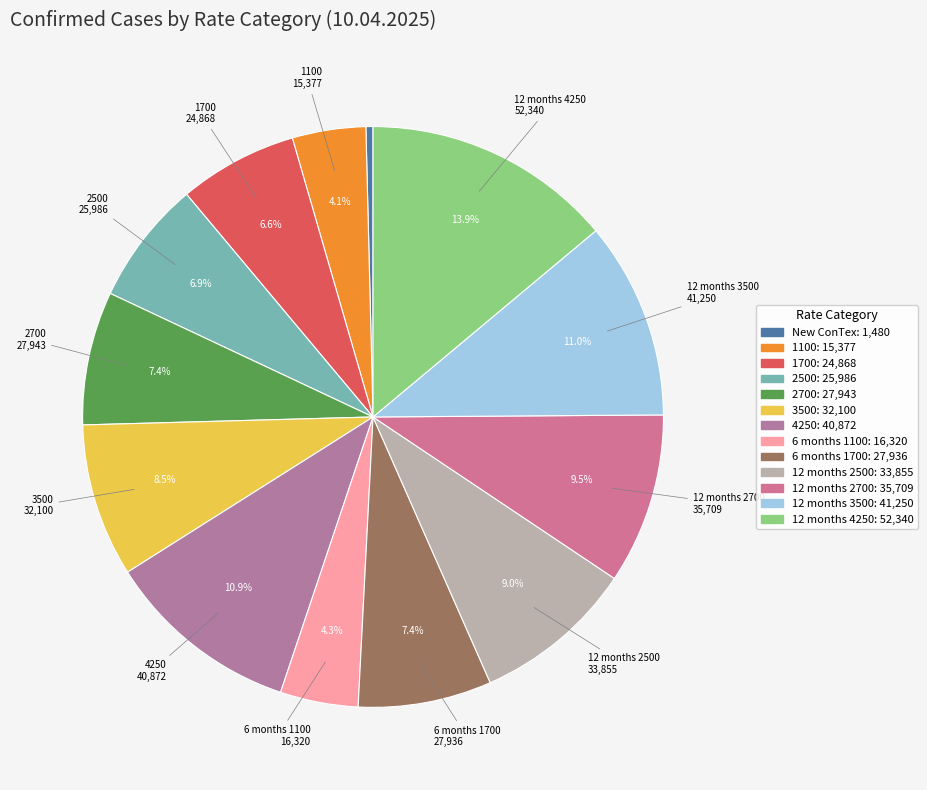

What percentage is NOT represented by 2700?

92.6%